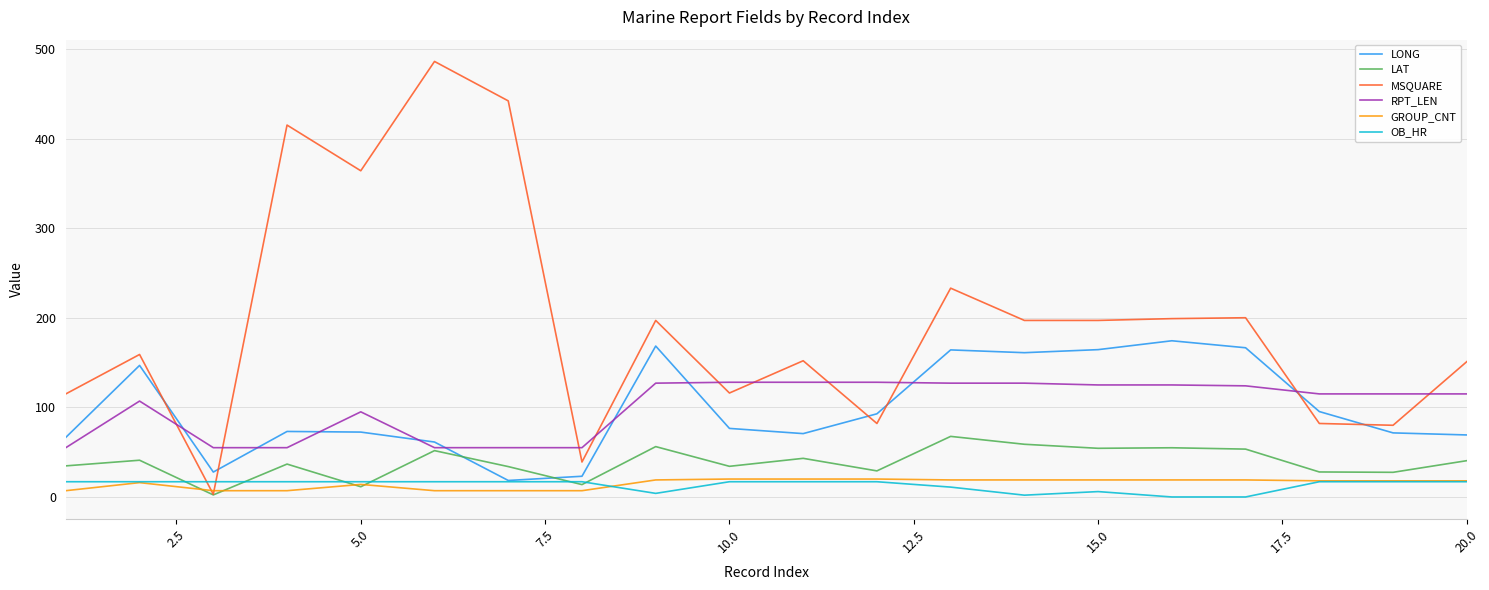

True or false: OB_HR and RPT_LEN cross at least once.

False